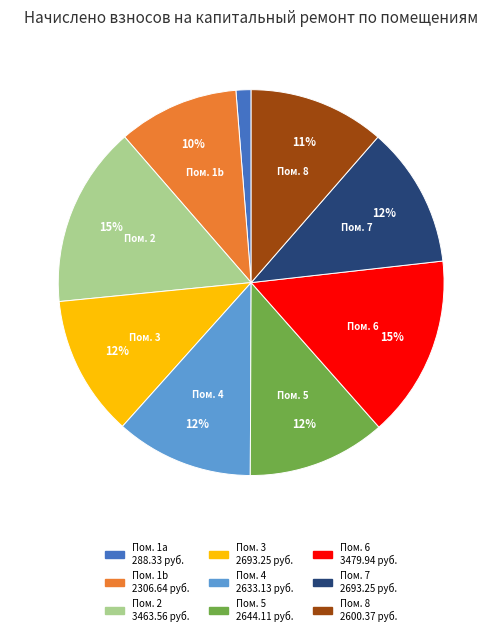

Count the number of slices in the pie.

9